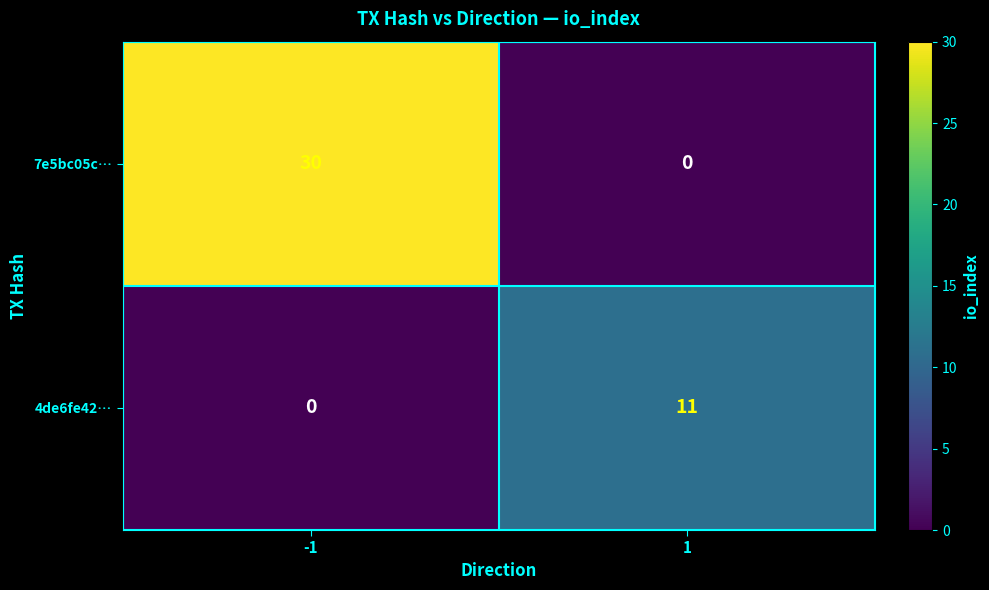

What is the approximate value of 4de6fe42… at 1, to the nearest 5?

10